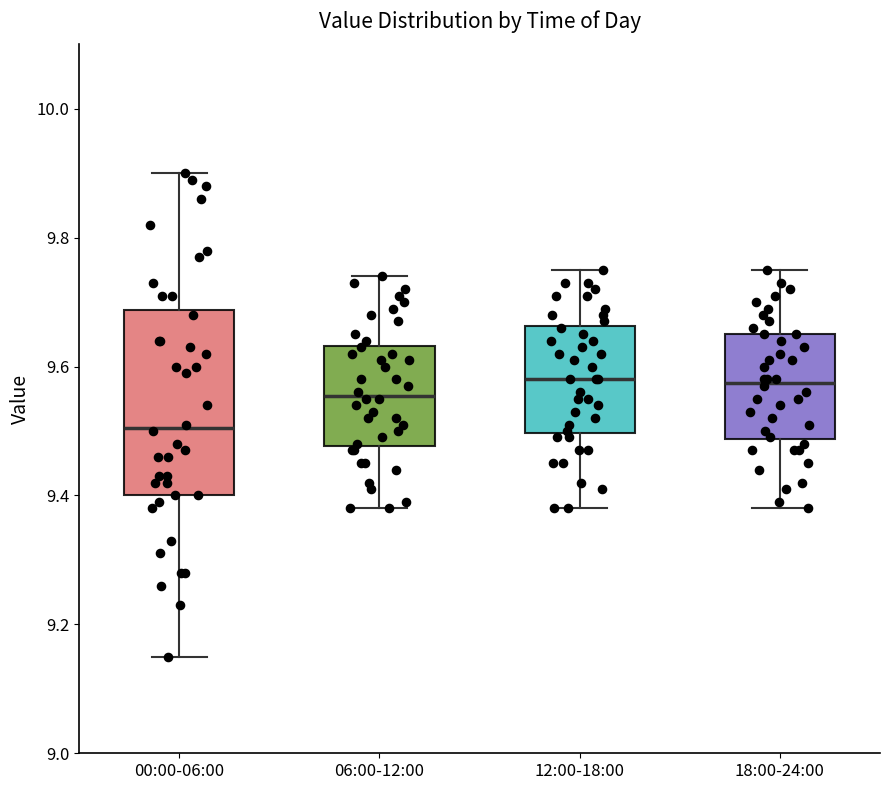

Comparing the boxes themselves (not the whiskers), which one is the tallest?

00:00-06:00